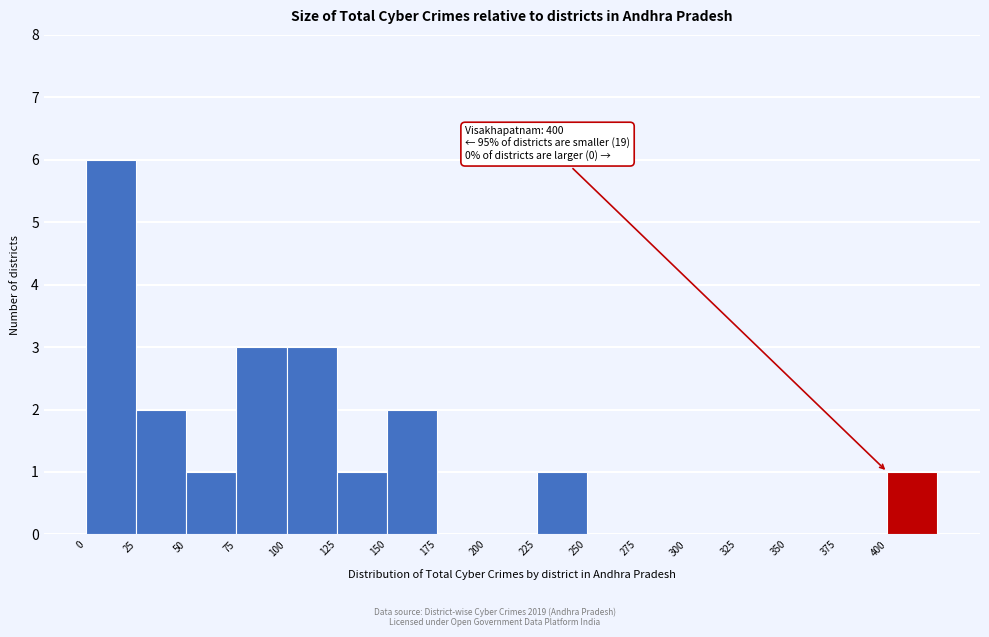

Which range on the x-axis has the tallest bar?

0 to 25